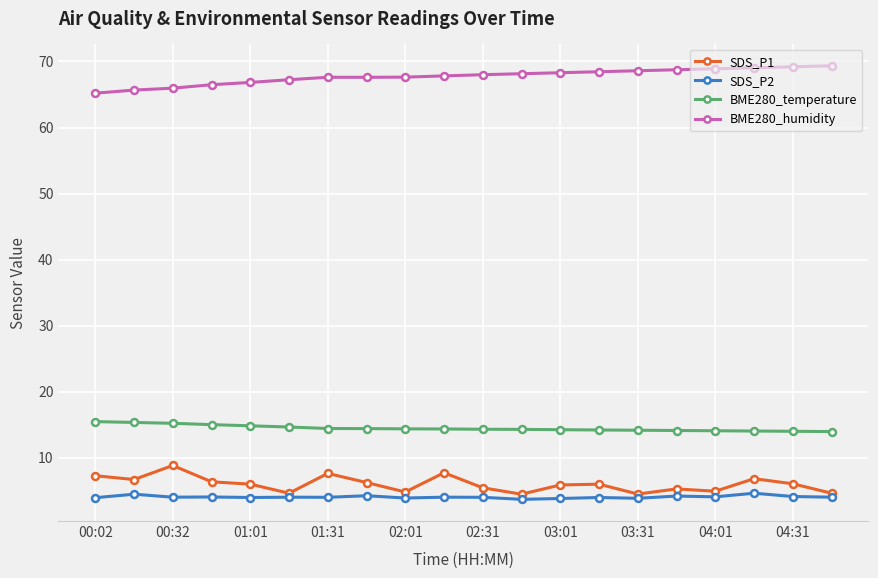

What is the value of the BME280_humidity point at the 16th from the left?

68.8